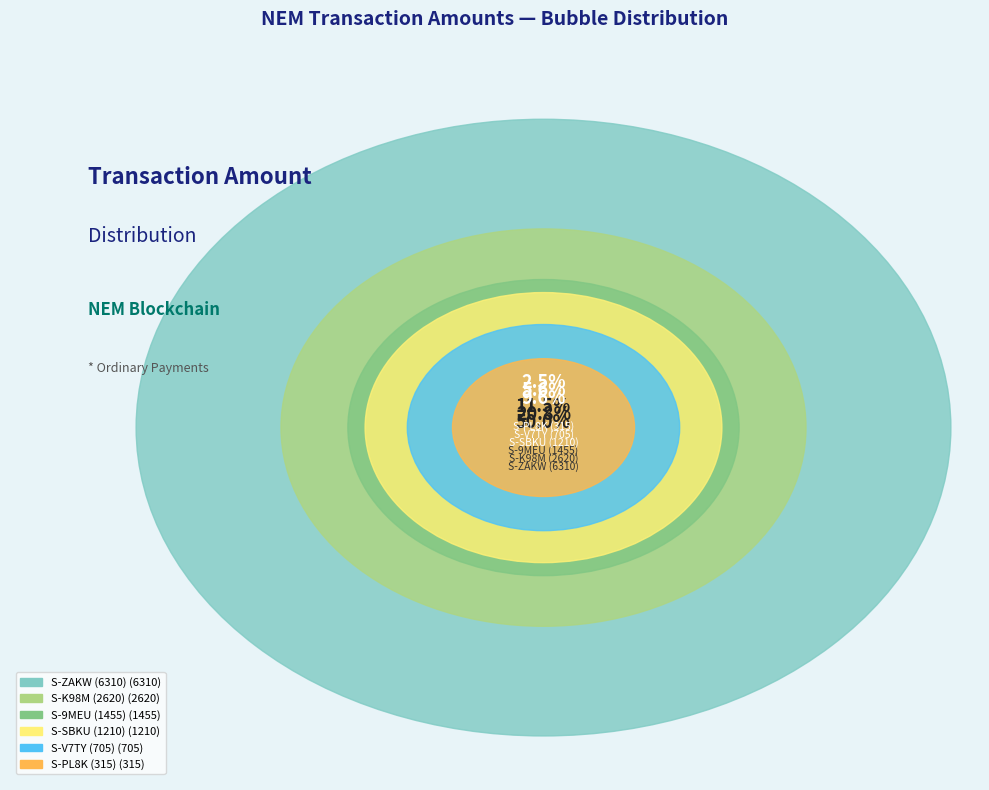

To the nearest percent, what portion does S-K98M (2620) represent?

21%